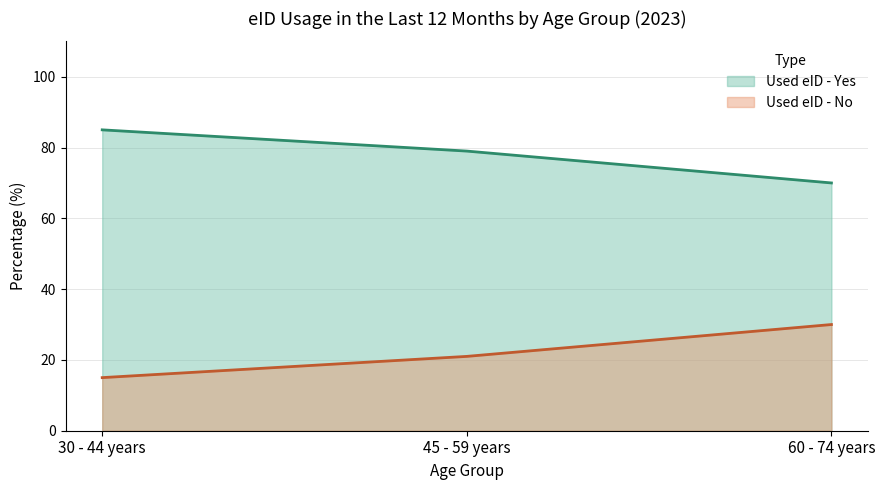

What is the lowest value of the Used eID - Yes series?

70